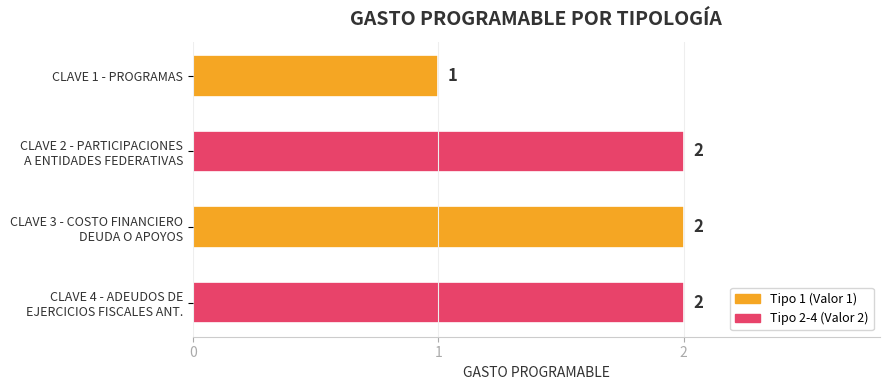

Count the values in the range 2 to 3.

3